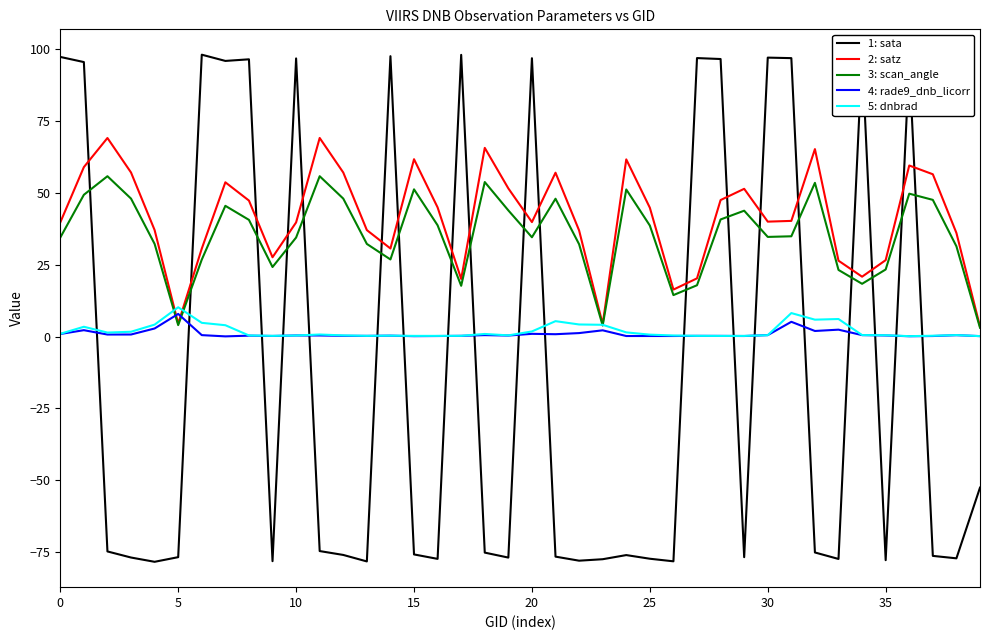

List the series in order of their peak value, lowest first.

4: rade9_dnb_licorr, 5: dnbrad, 3: scan_angle, 2: satz, 1: sata